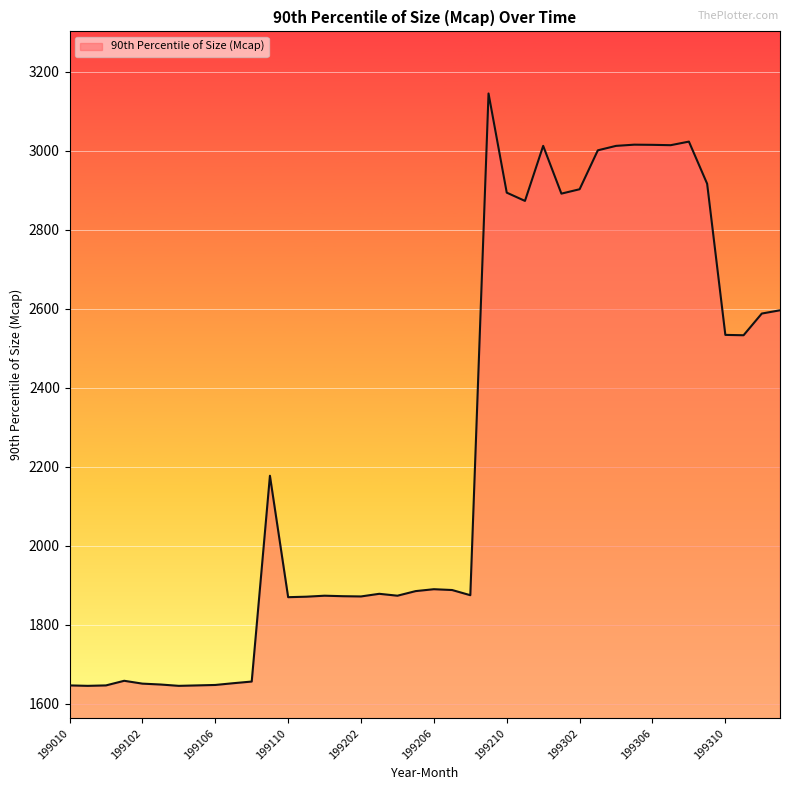

List the labels in order of value, largest first.

199209, 199308, 199305, 199306, 199307, 199212, 199304, 199303, 199309, 199302, 199210, 199301, 199211, 199401, 199312, 199310, 199311, 199109, 199206, 199207, 199205, 199203, 199208, 199112, 199204, 199201, 199202, 199111, 199110, 199101, 199108, 199107, 199102, 199103, 199106, 199010, 199012, 199105, 199011, 199104